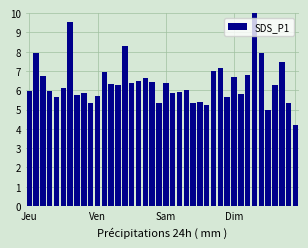

How many bars are there in total?

40